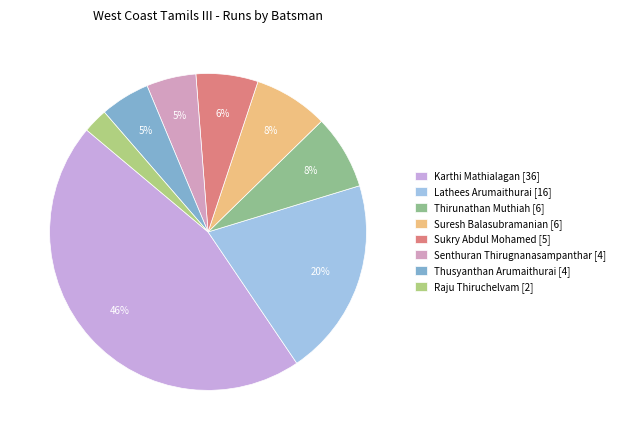

What is the ratio of the value at Thusyanthan Arumaithurai [4] to the value at Lathees Arumaithurai [16]?

0.2